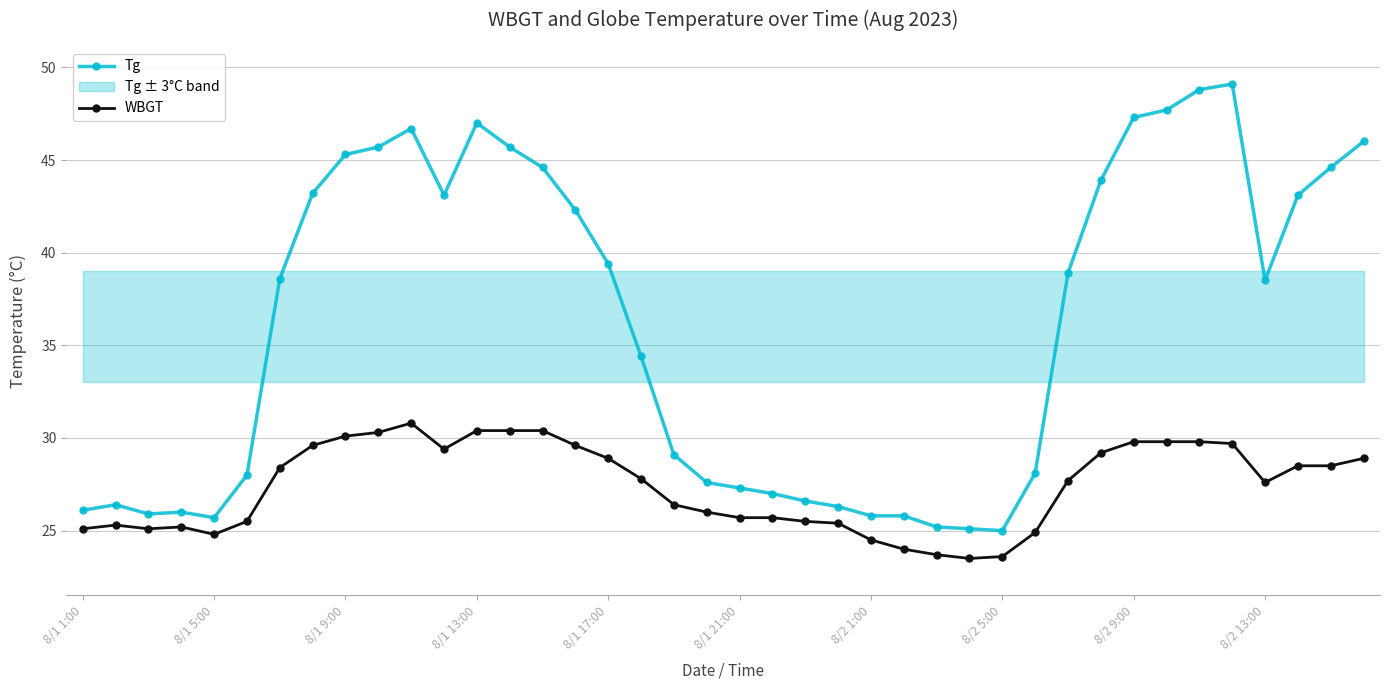

True or false: WBGT has a value of 24.8 at 8/1 5:00.

True